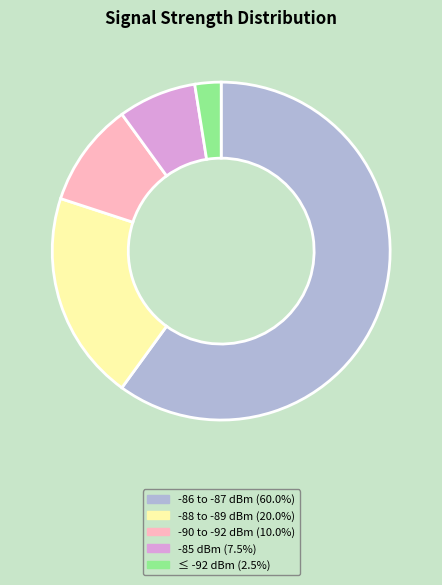

Count the number of slices in the pie.

5